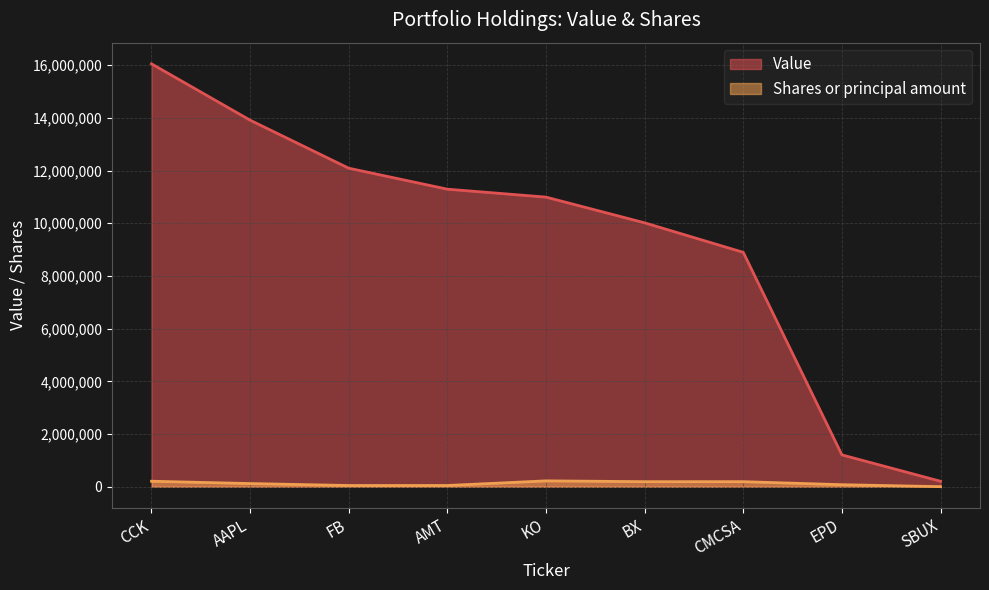

What are all the series names shown in the legend?

Value, Shares or principal amount